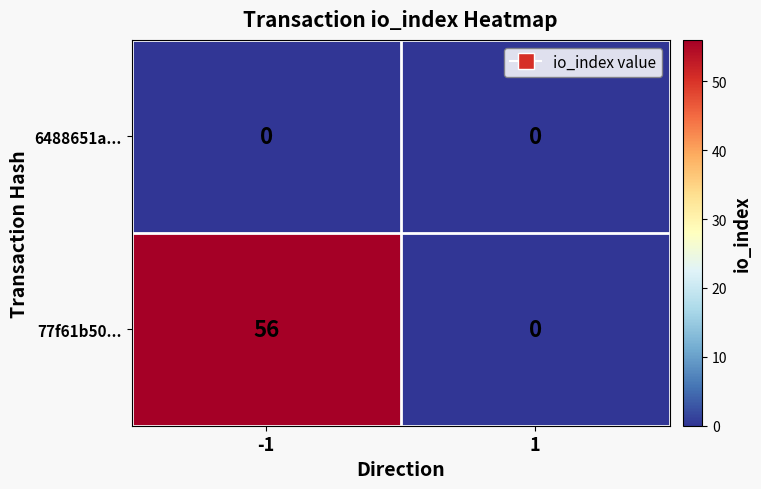

What is the difference between the highest and lowest values at -1?

56